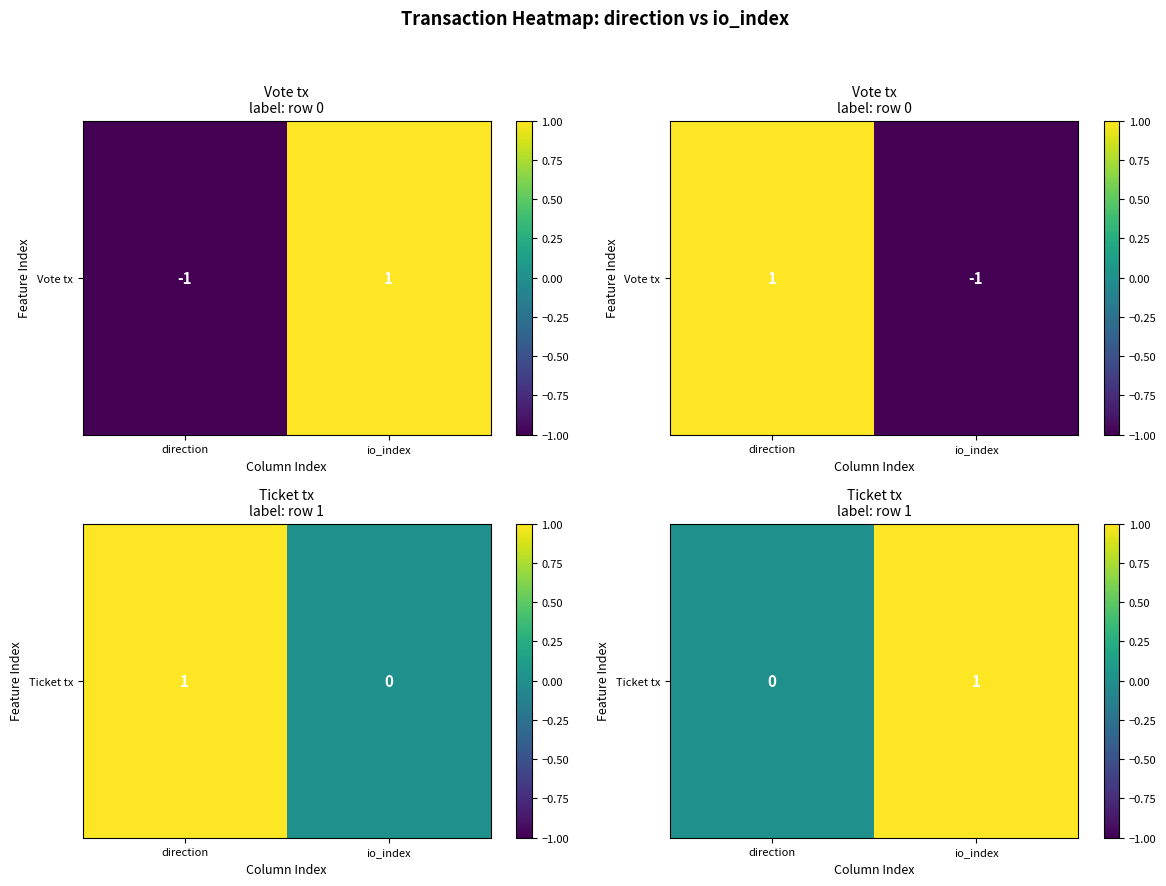

At which category does the chart reach its peak across all series?

io_index